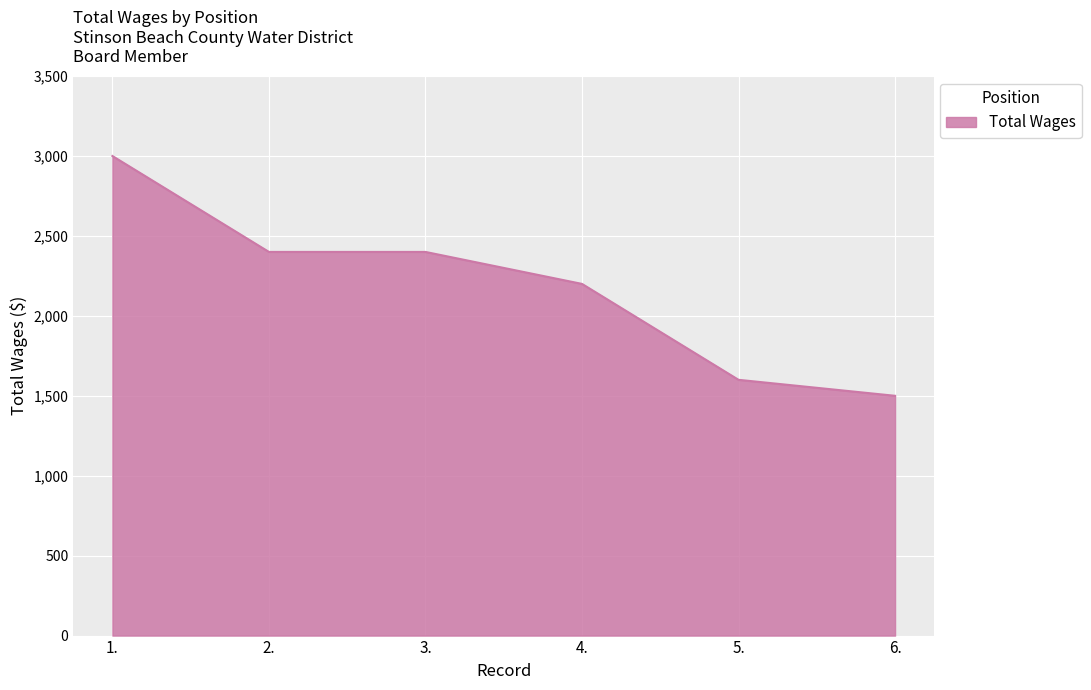

Reading left to right, list all the values displayed in this chart.

3000	2400	2400	2200	1600	1500